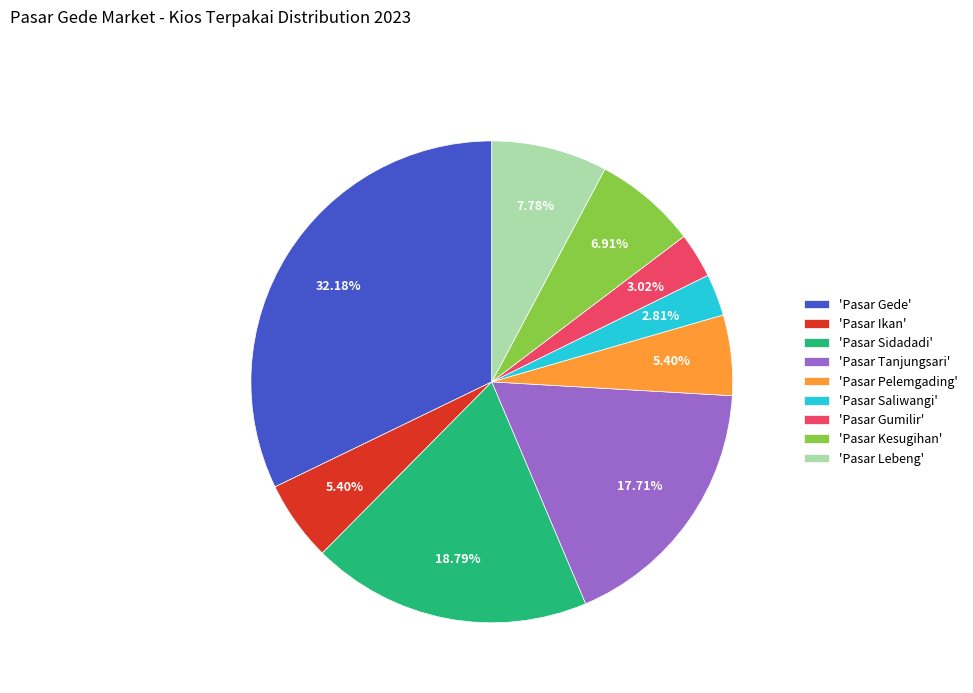

To the nearest percent, what is the average slice percentage?

11%